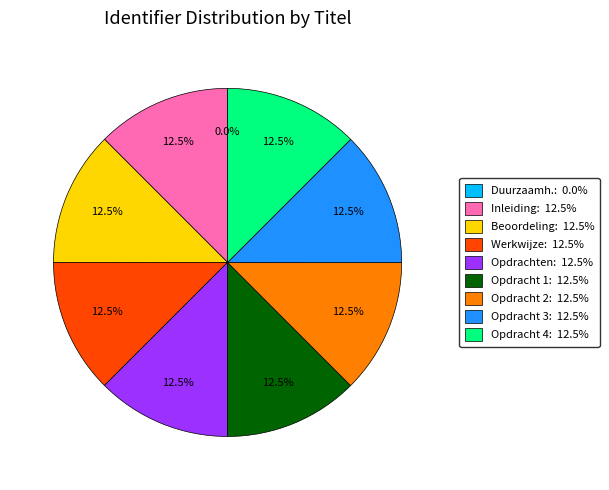

Combined, what portion of the pie is Opdracht 4: 12.5% and Werkwijze: 12.5%?

25.0%